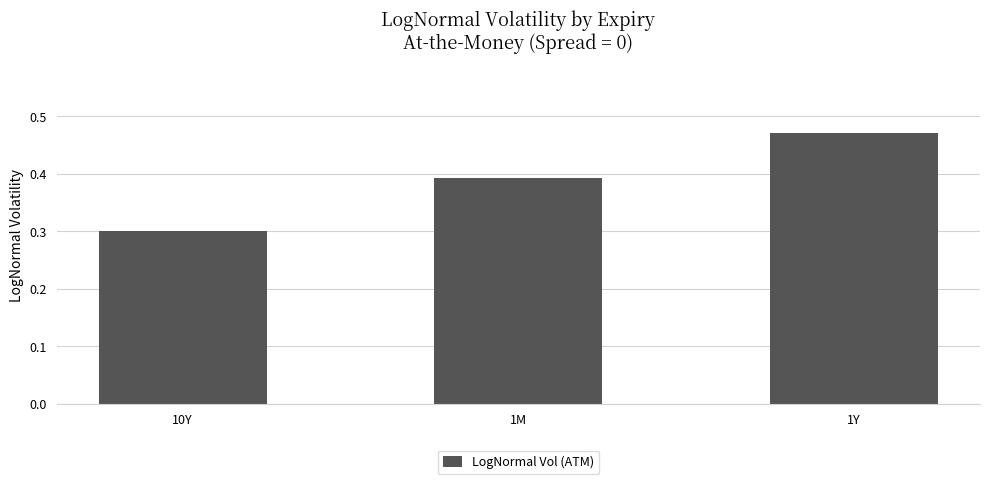

What is the approximate value at 10Y?

0.3